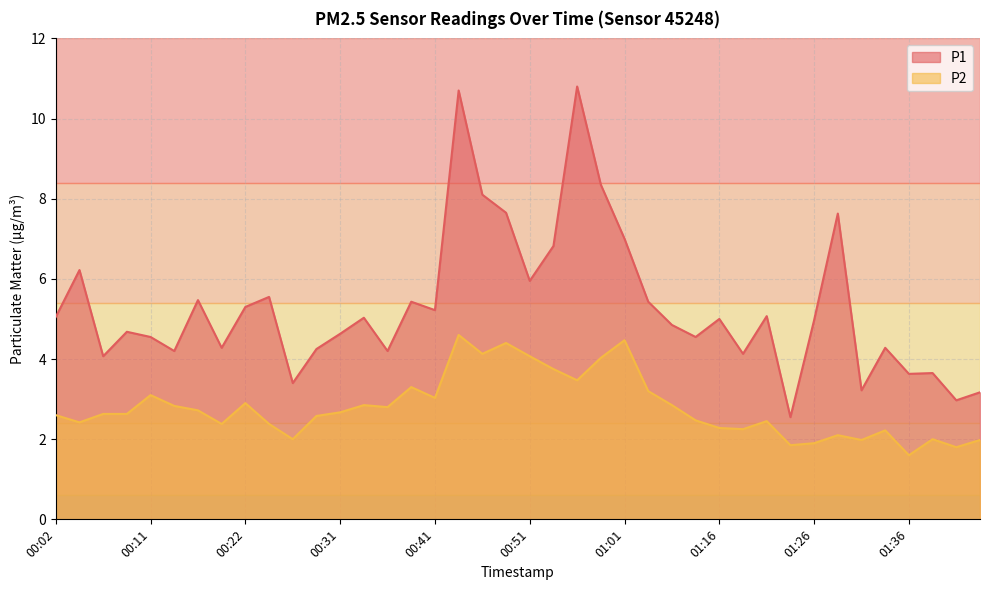

How many lines are shown in the chart?

2